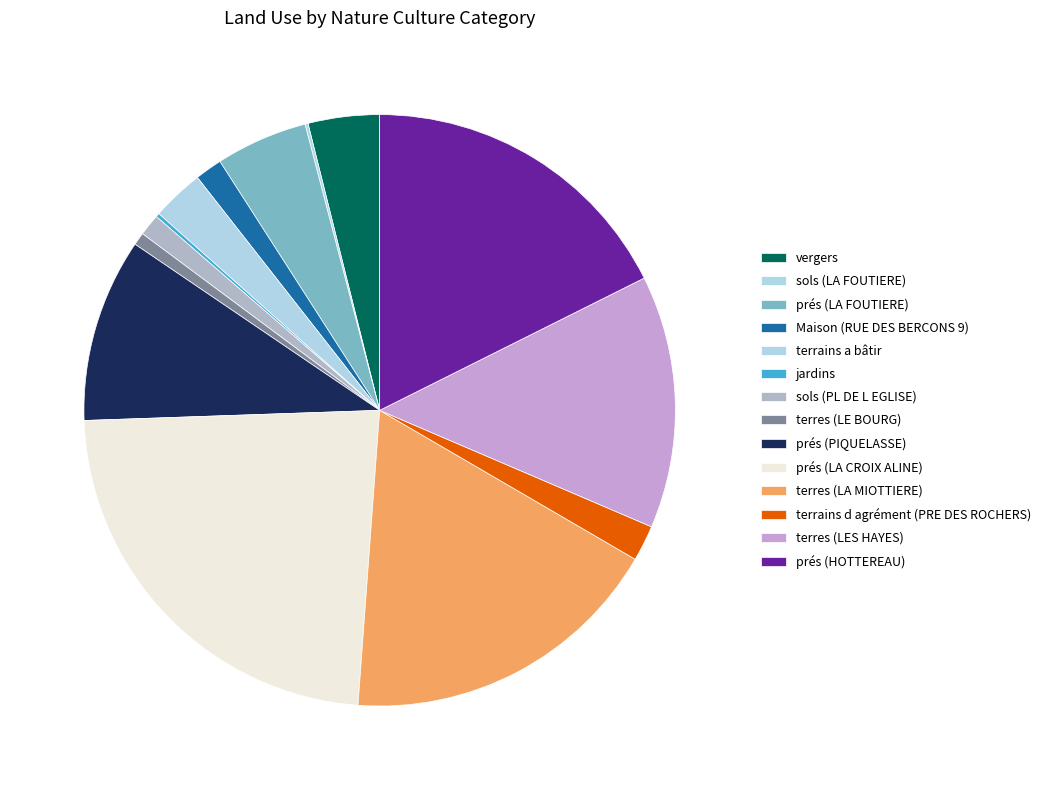

What percentage is the prés (LA FOUTIERE) slice, to the nearest percent?

5%